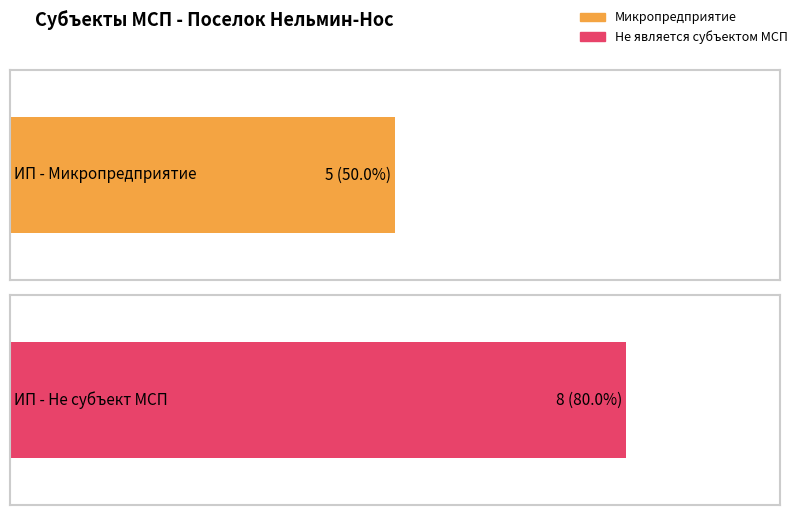

What are all the series names shown in the legend?

Микропредприятие, Не является субъектом МСП